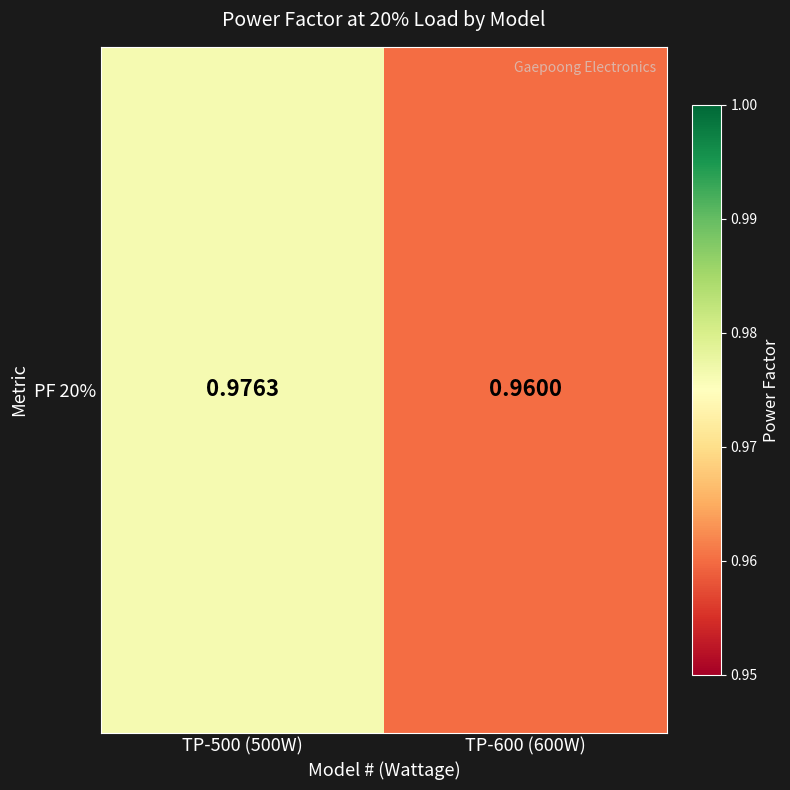

What is the approximate value at TP-600 (600W)?

1.0